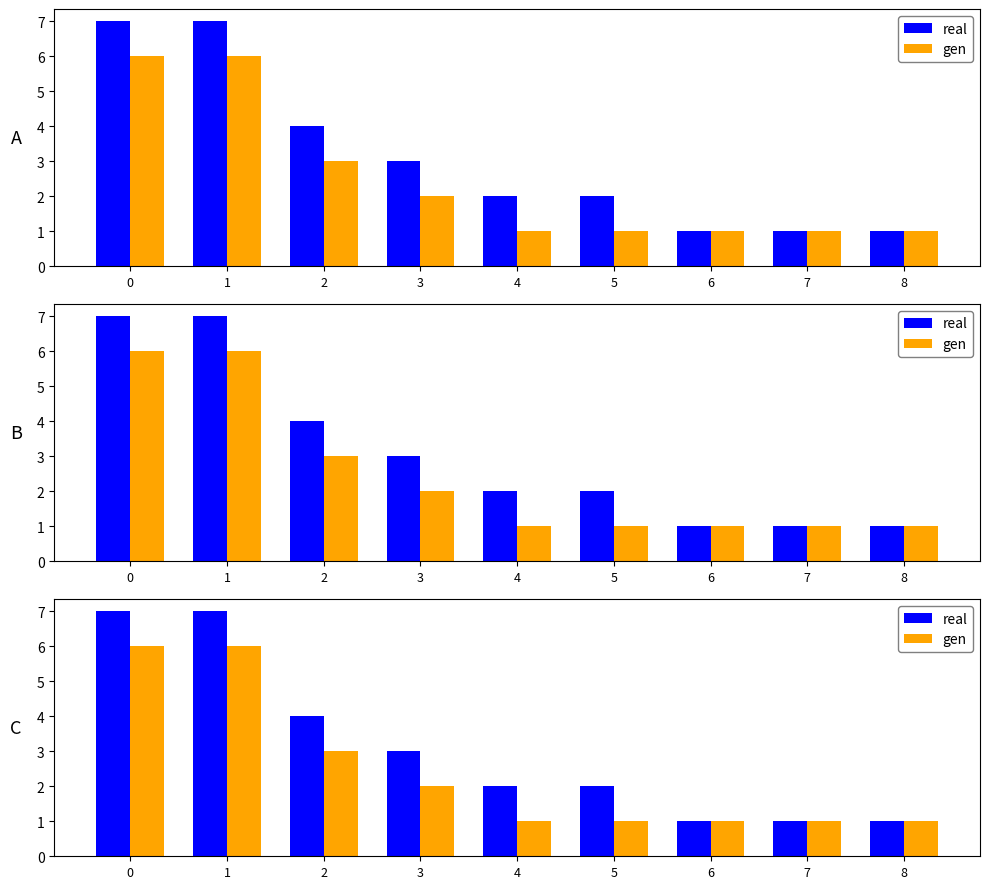

The gen series shows 11 at 0. True or false?

False